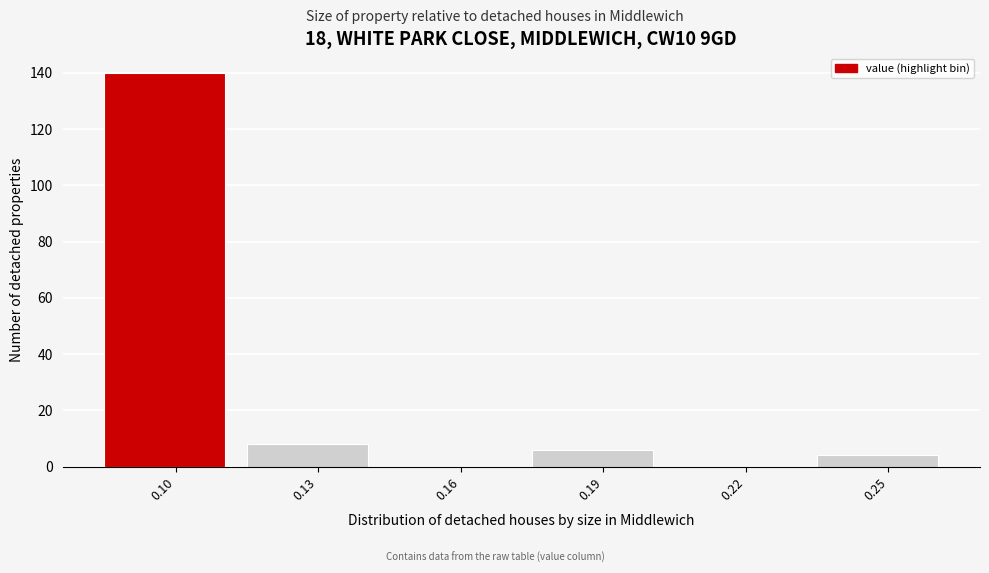

Reading left to right, list all the values displayed in this chart.

0.10=140	0.13=8	0.16=0	0.19=6	0.22=0	0.25=4